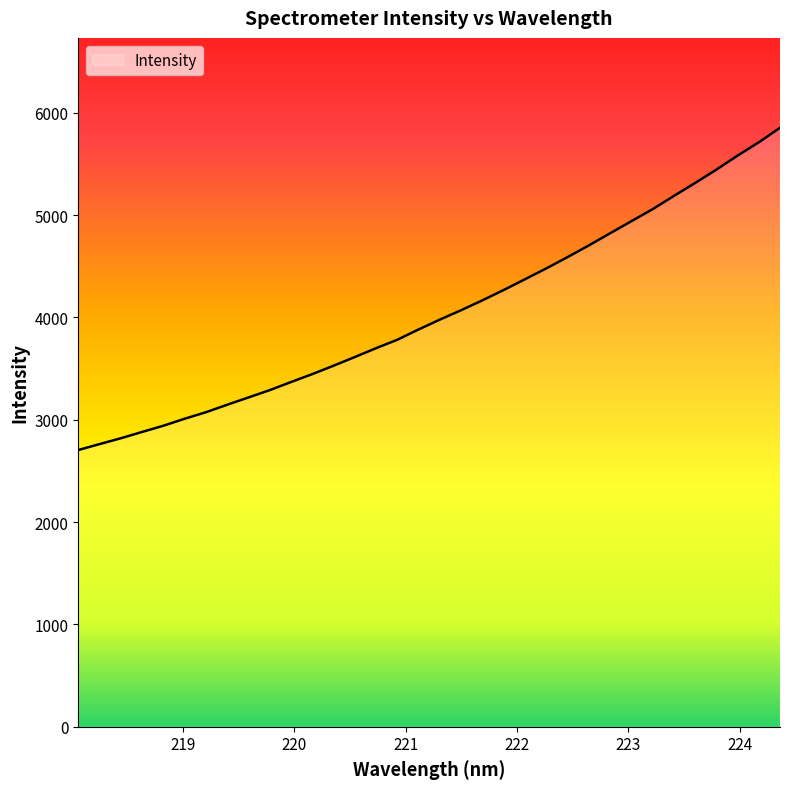

What is the difference between the maximum and minimum values?

3149.0